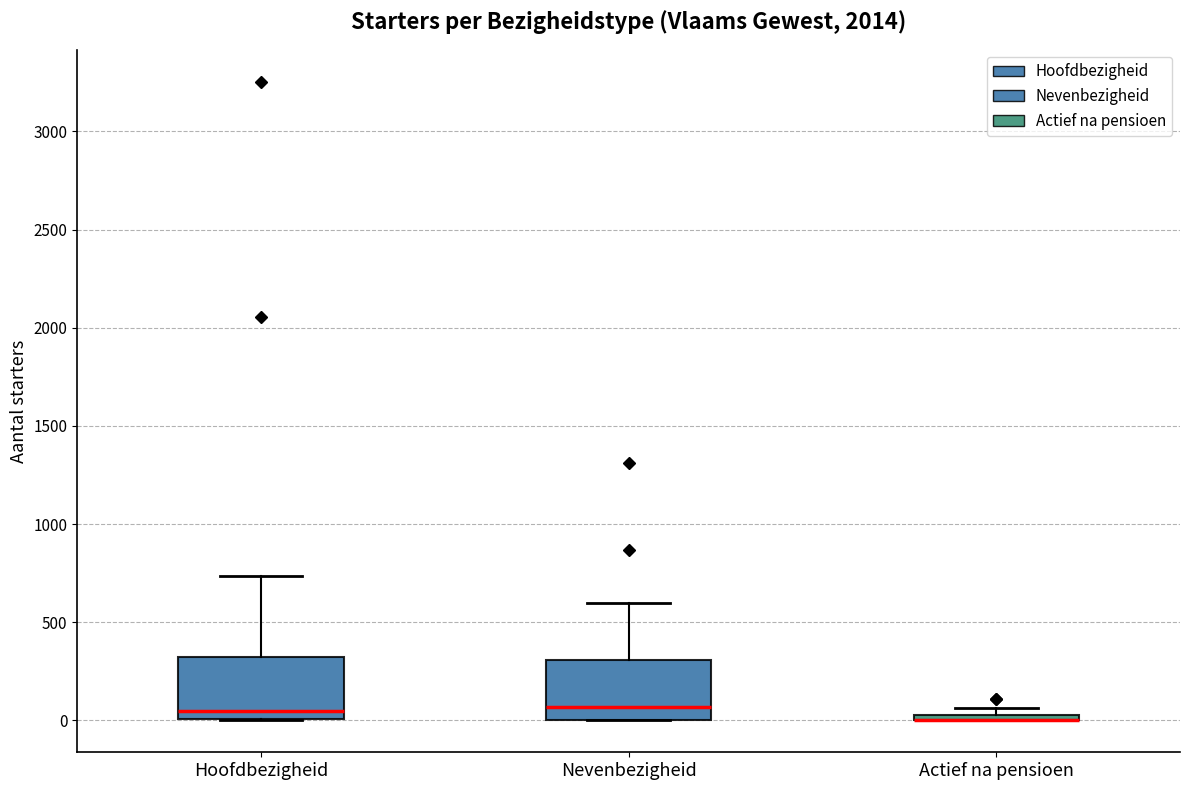

Where is the lower edge of the box for Actief na pensioen on the y-axis? The values are not printed on the chart, so give them approximately, as read against the axis.

0